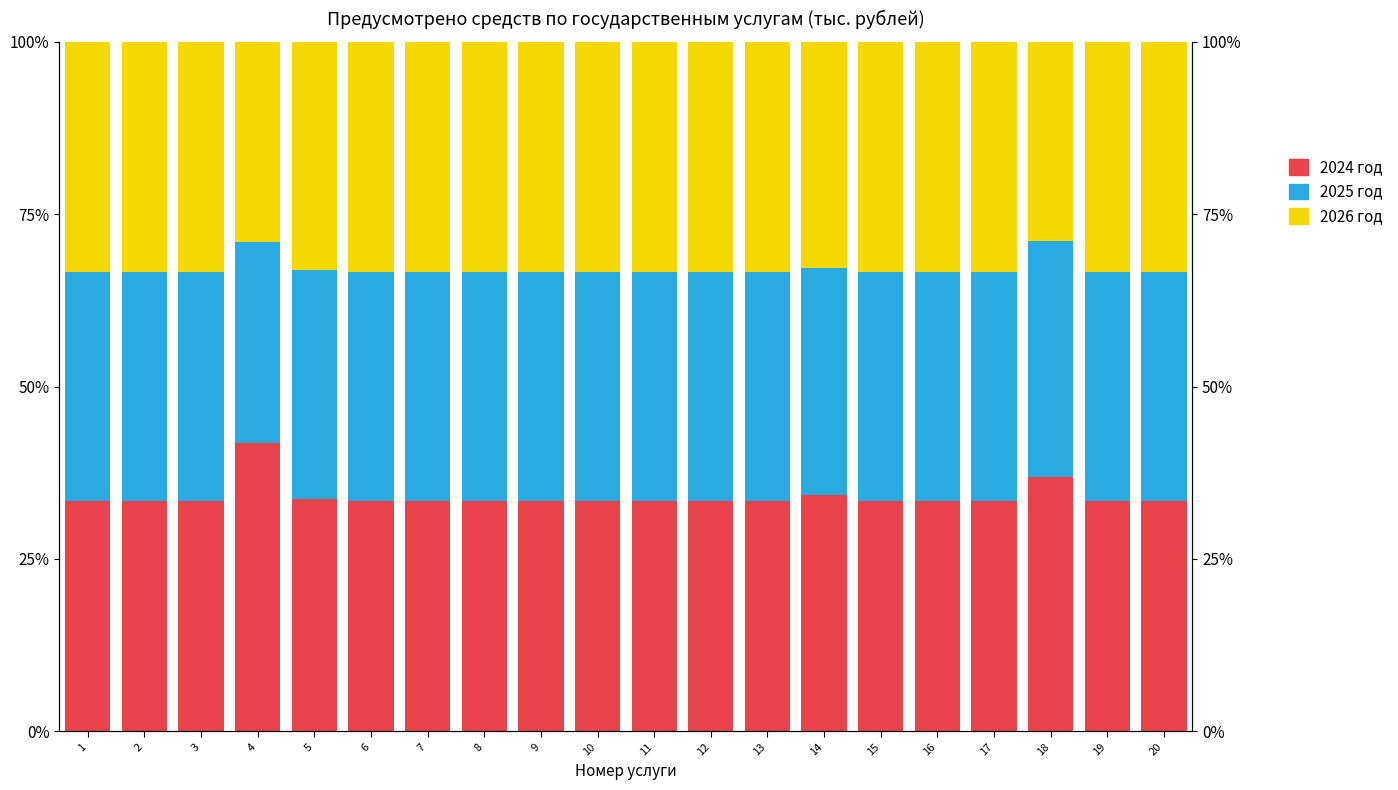

How many bars are there in each group?

3